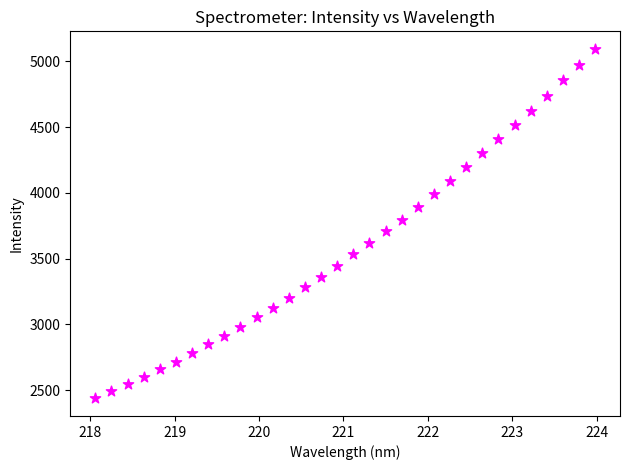

What is the range of Y values (max minus min)?

2658.6